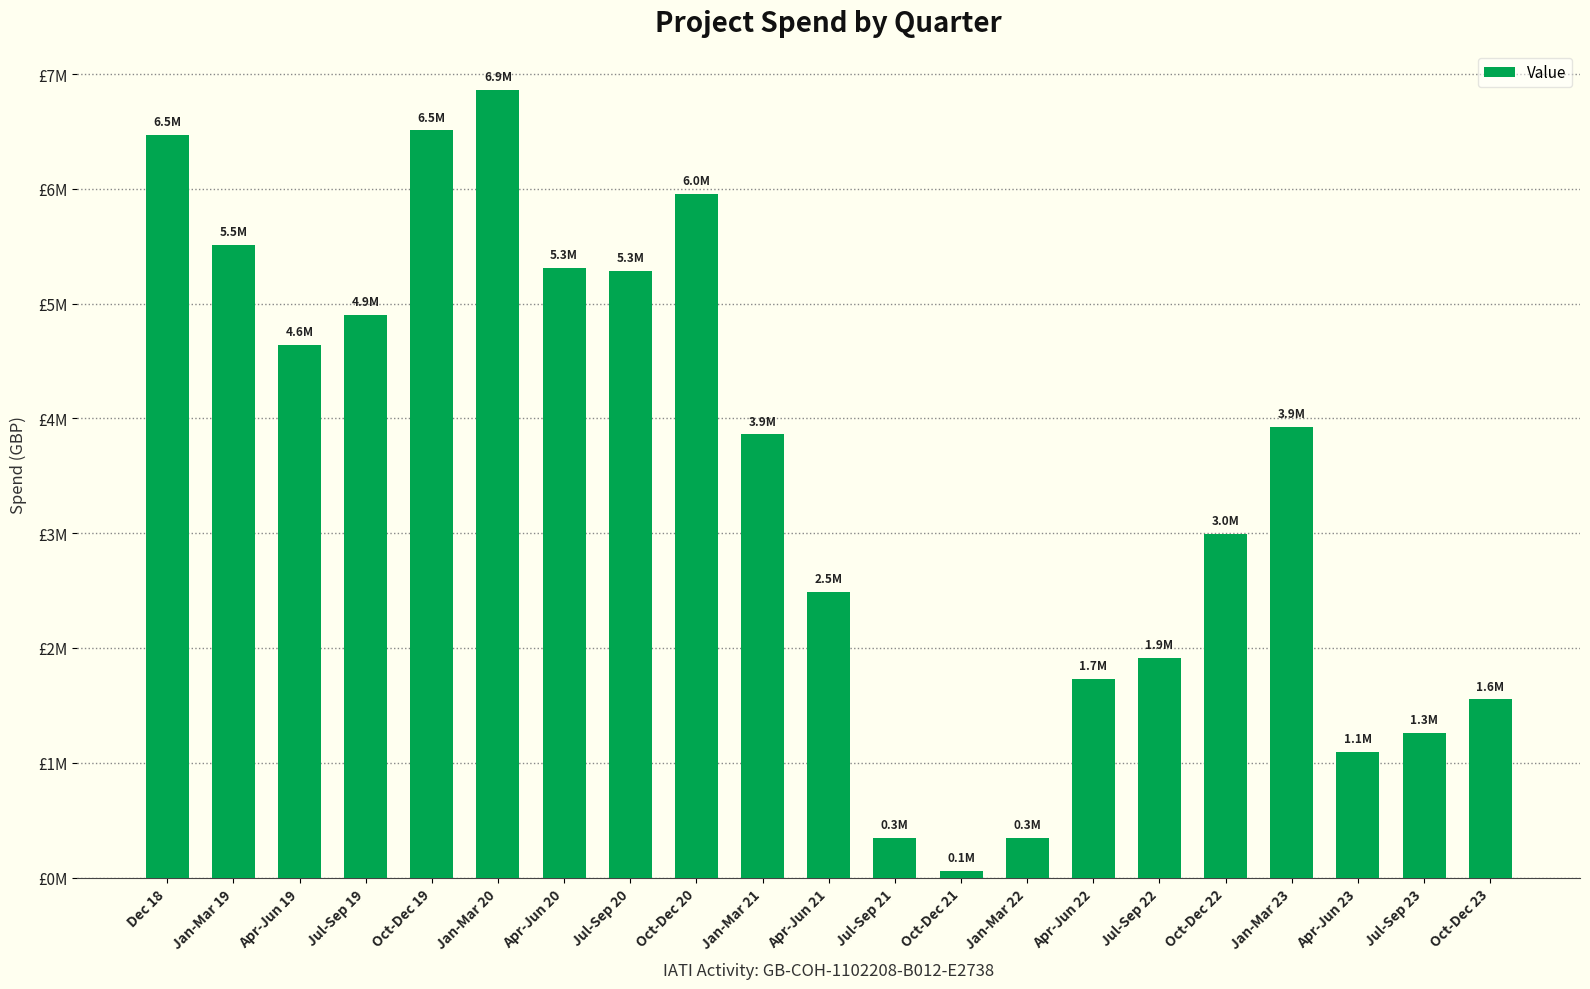

What is the label of the 20th bar from the left?

Jul-Sep 23